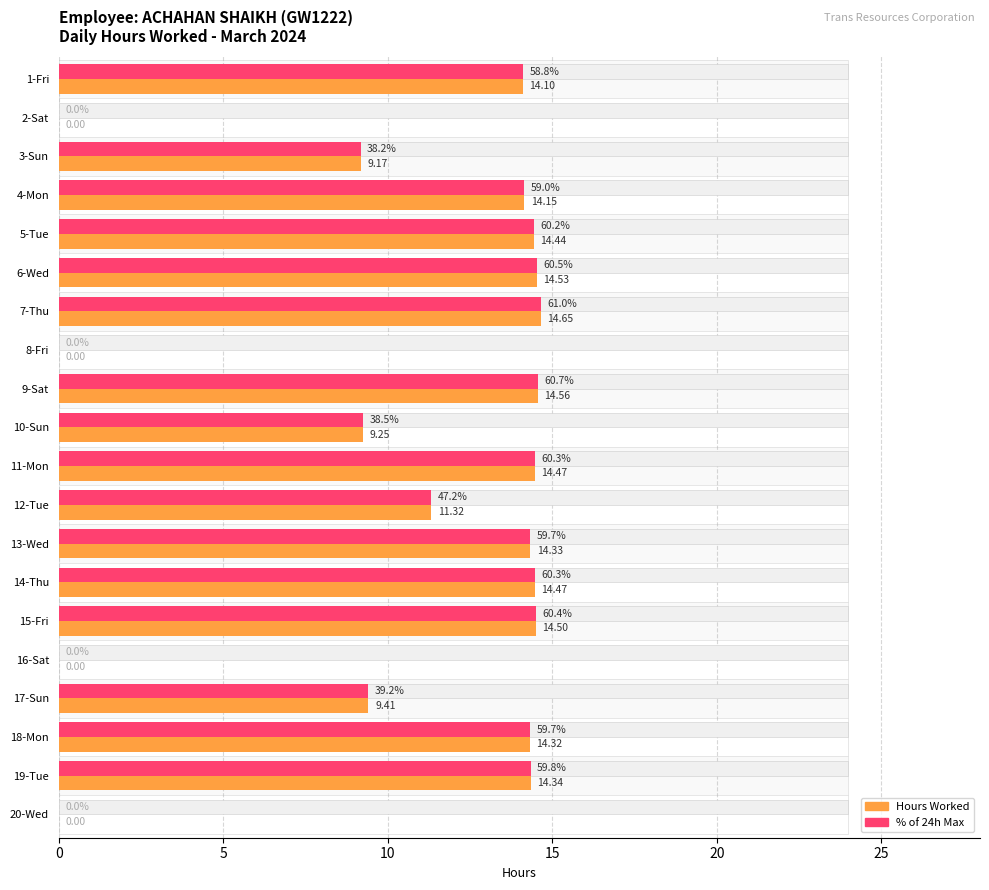

Between 17-Sun and 13-Wed, which is larger?

13-Wed